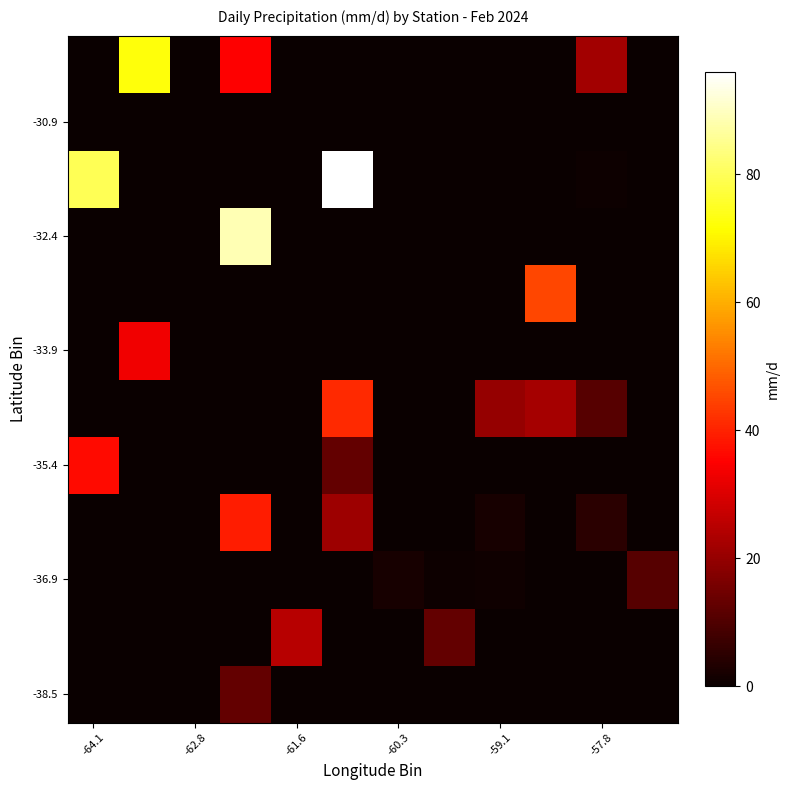

At how many categories does at least one series exceed 16?

8